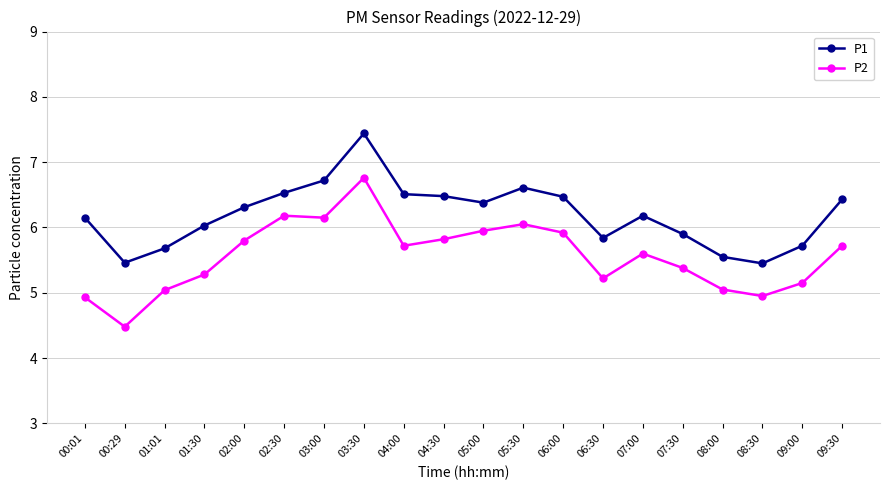

At which label does P1 reach its peak?

03:30